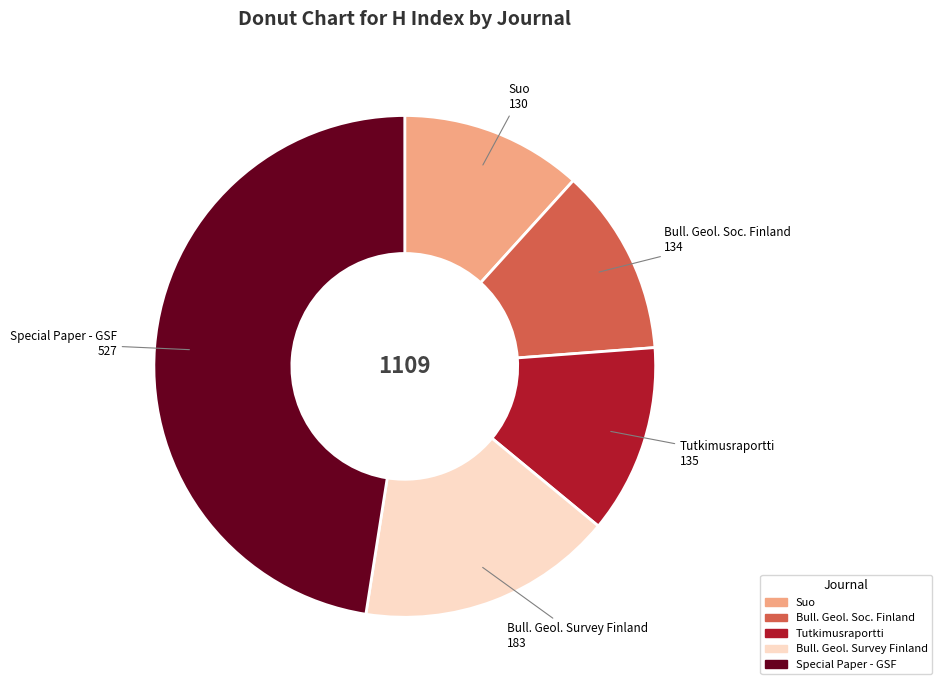

Is there any slice that represents more than half of the pie?

No